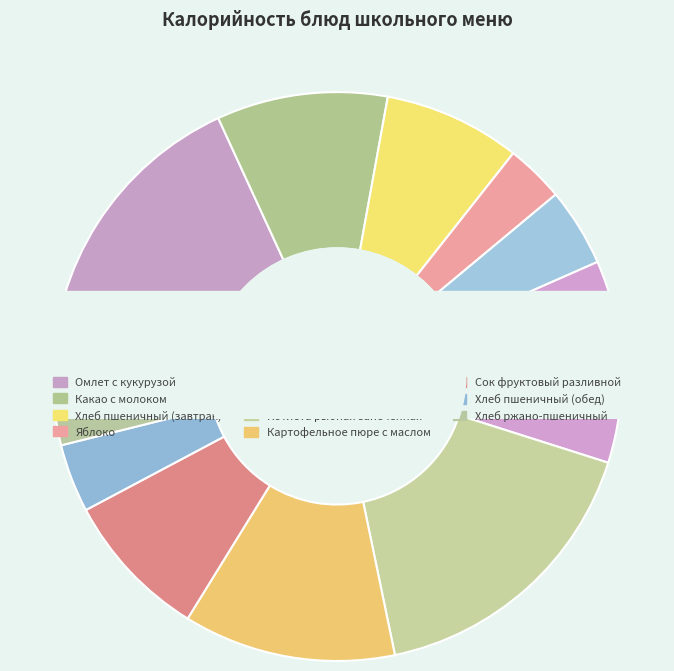

Is it true that Какао с молоком is 1% of the pie?

False